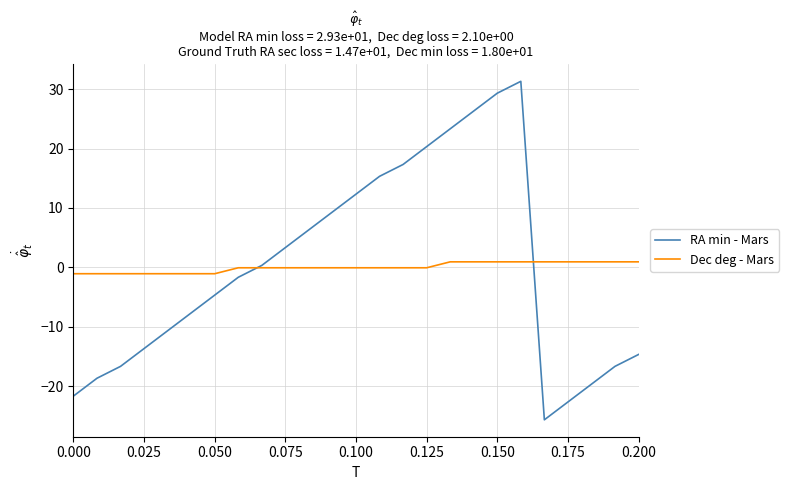

What is the smallest value displayed?

-25.7